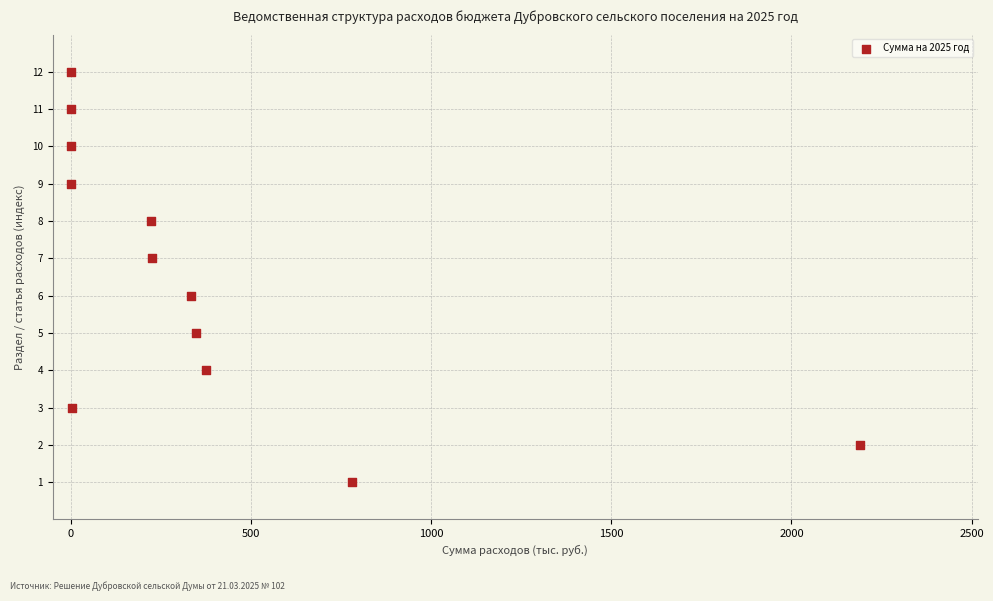

What is the range of Y values (max minus min)?

11